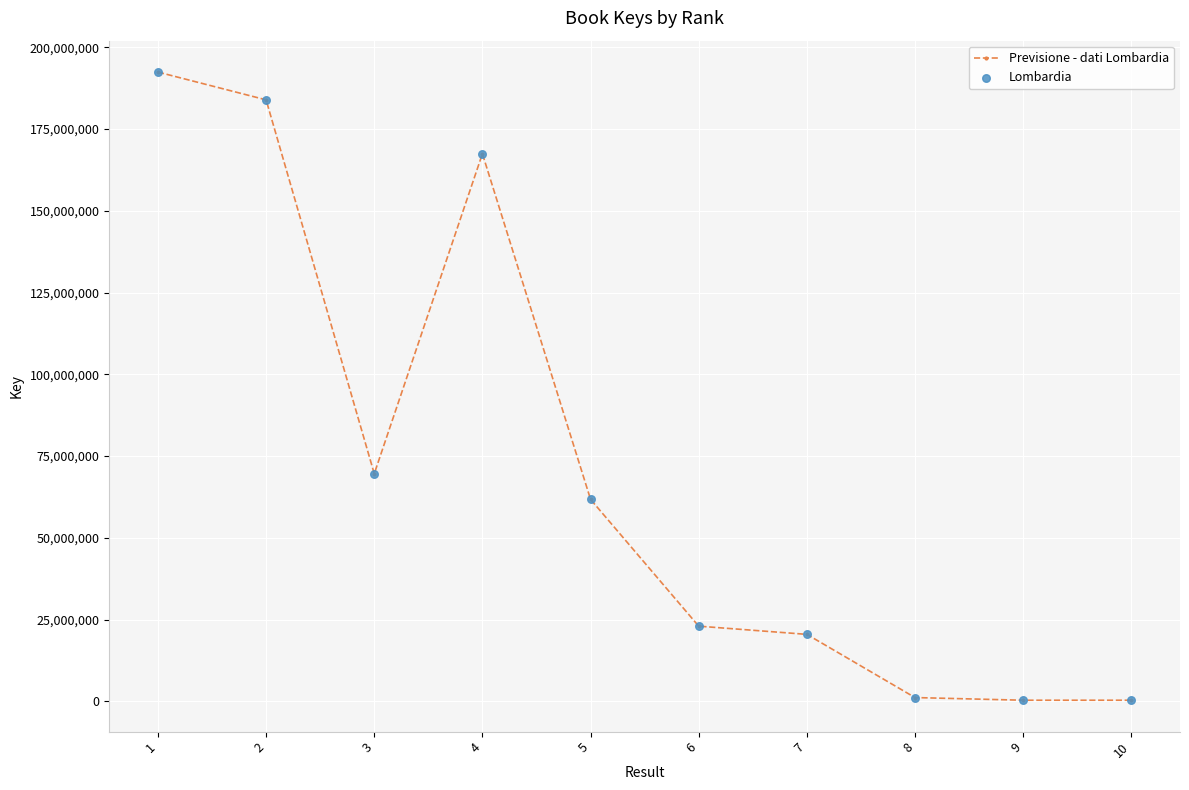

What is the ratio of the value at 4 to the value at 1?

0.9